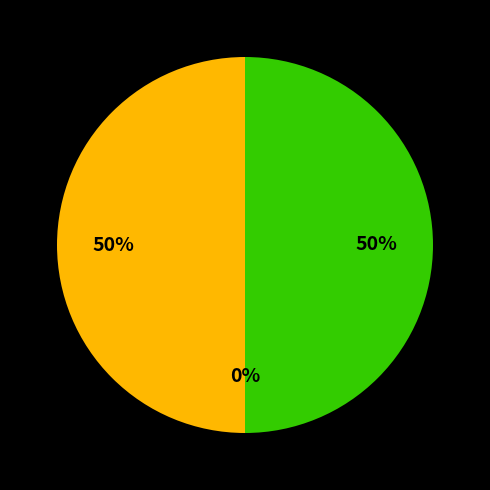

How many segments does this pie chart have?

3